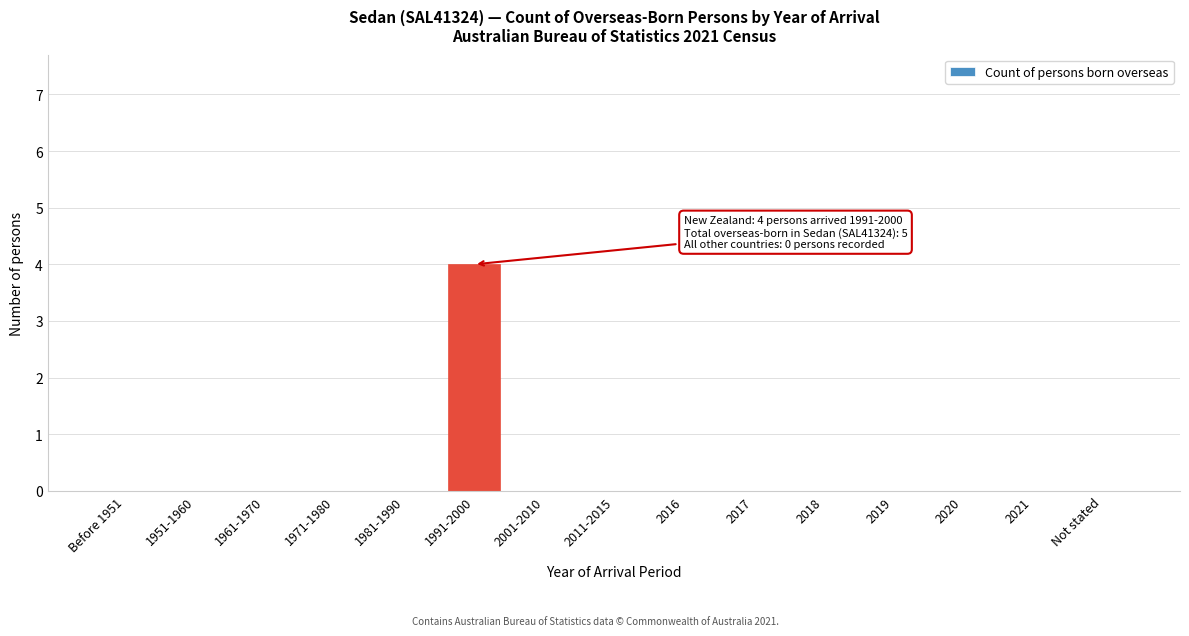

Reading left to right, extract all data points from this chart.

Before 1951=0	1951-1960=0	1961-1970=0	1971-1980=0	1981-1990=0	1991-2000=4	2001-2010=0	2011-2015=0	2016=0	2017=0	2018=0	2019=0	2020=0	2021=0	Not stated=0